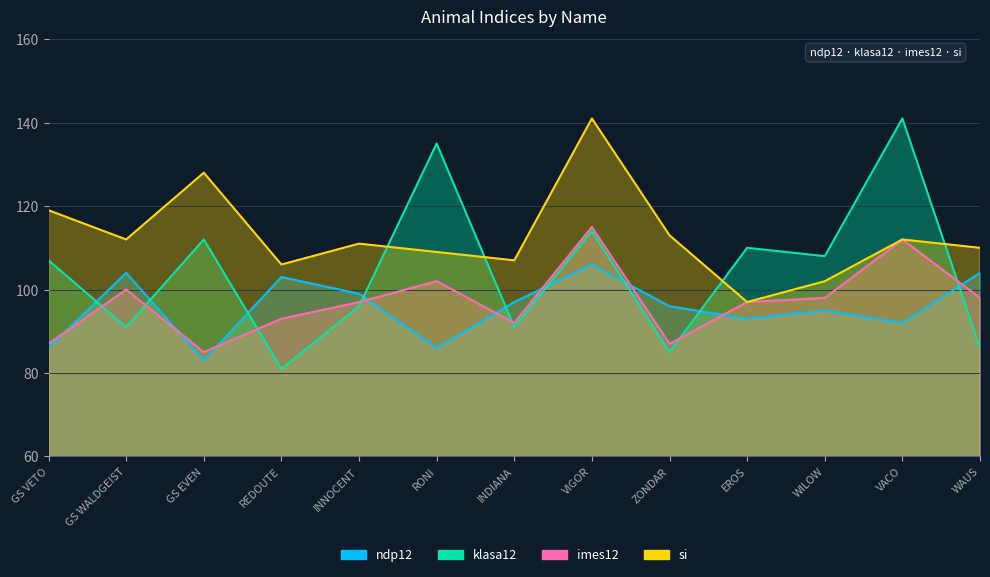

At which label does ndp12 first exceed 96?

GS WALDGEIST